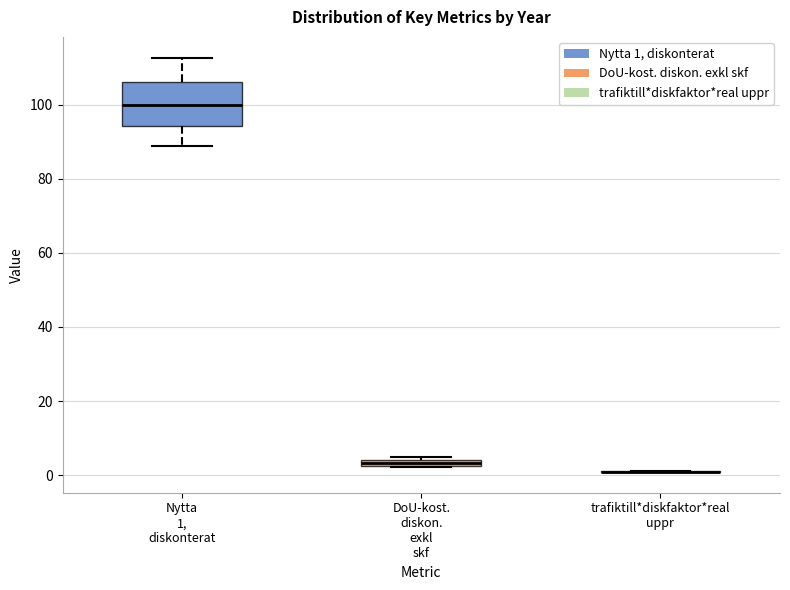

Which box is the tallest, from its lower edge to its upper edge?

Nytta 1, diskonterat